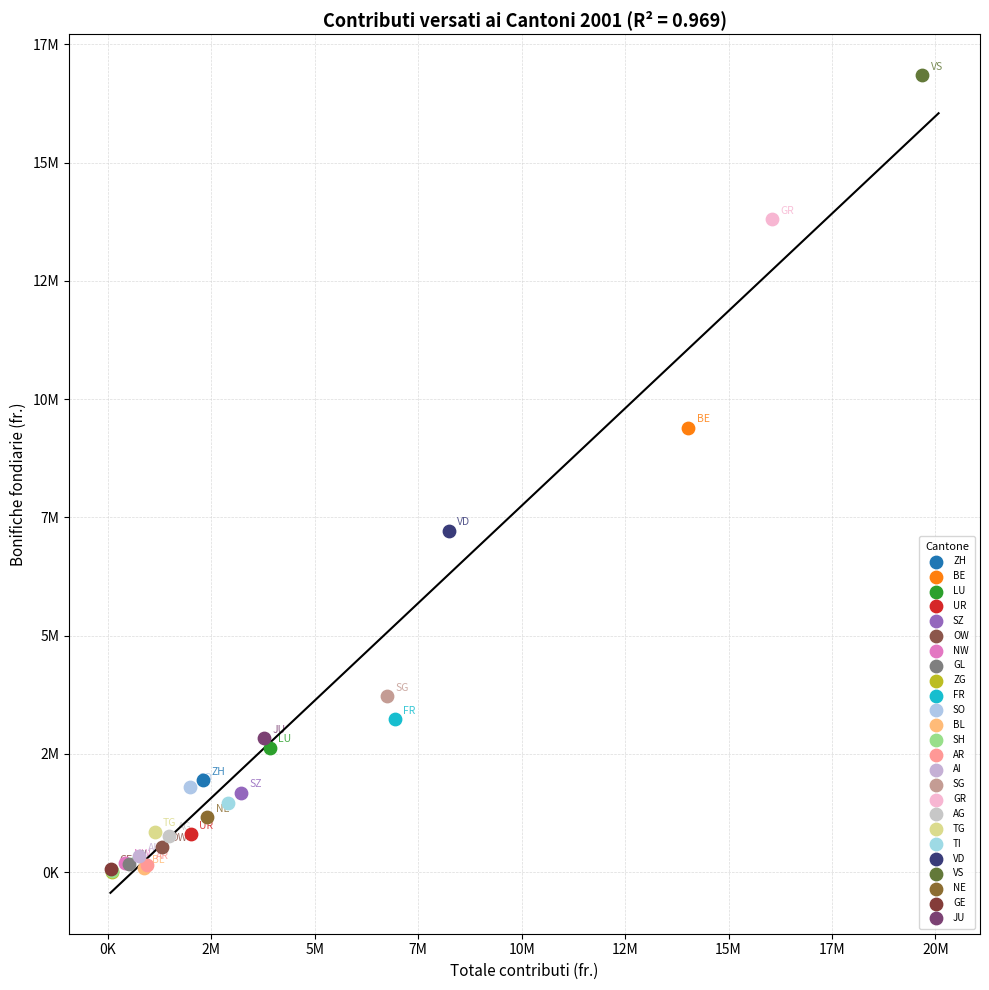

What are all the series names shown in the legend?

ZH, BE, LU, UR, SZ, OW, NW, GL, ZG, FR, SO, BL, SH, AR, AI, SG, GR, AG, TG, TI, VD, VS, NE, GE, JU